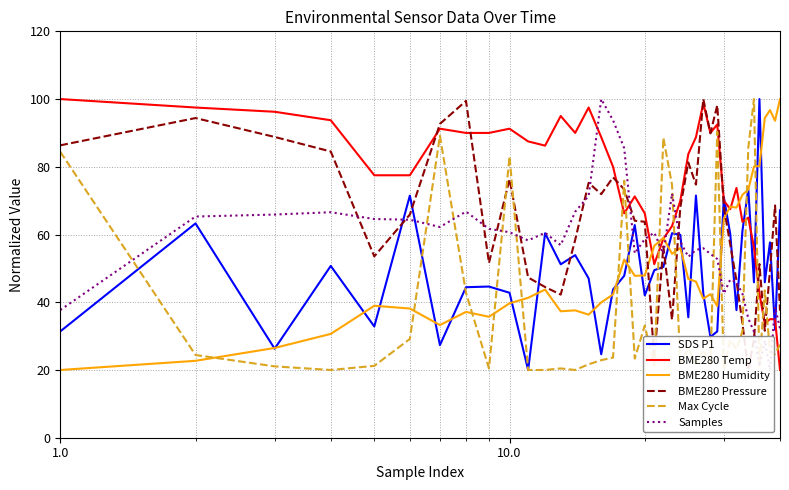

What is the lowest value of the BME280 Temp series?

20.0